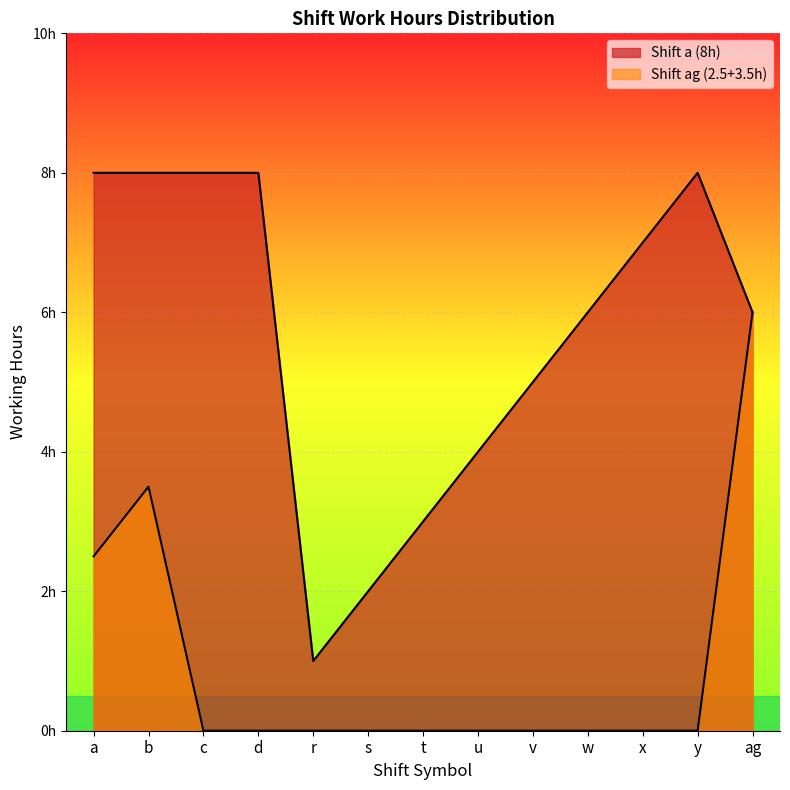

What are all the series names shown in the legend?

Shift a (8h), Shift ag (2.5+3.5h)